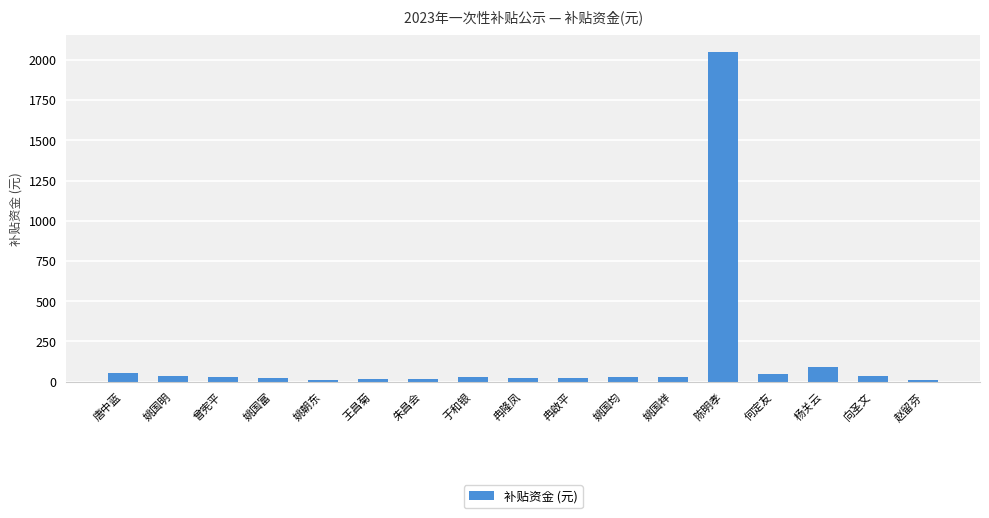

Which label corresponds to the largest value in the chart?

陈明孝